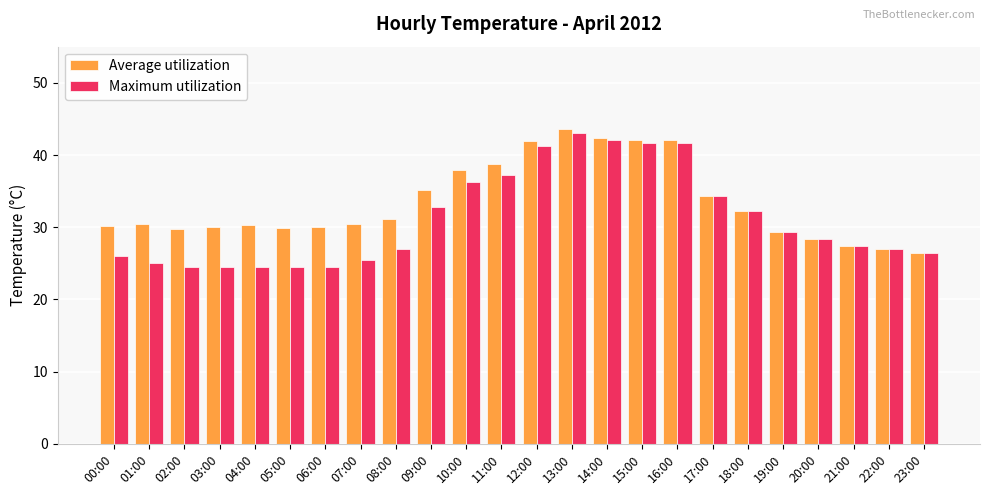

What is the average value of the Maximum utilization series?

31.1